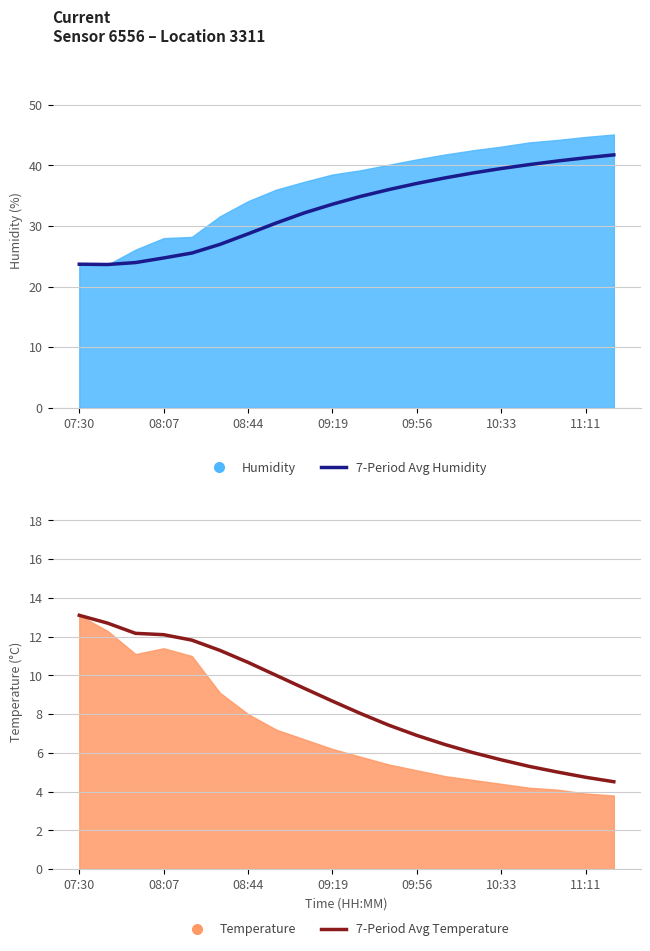

Does the chart display data point markers on the line(s)?

No